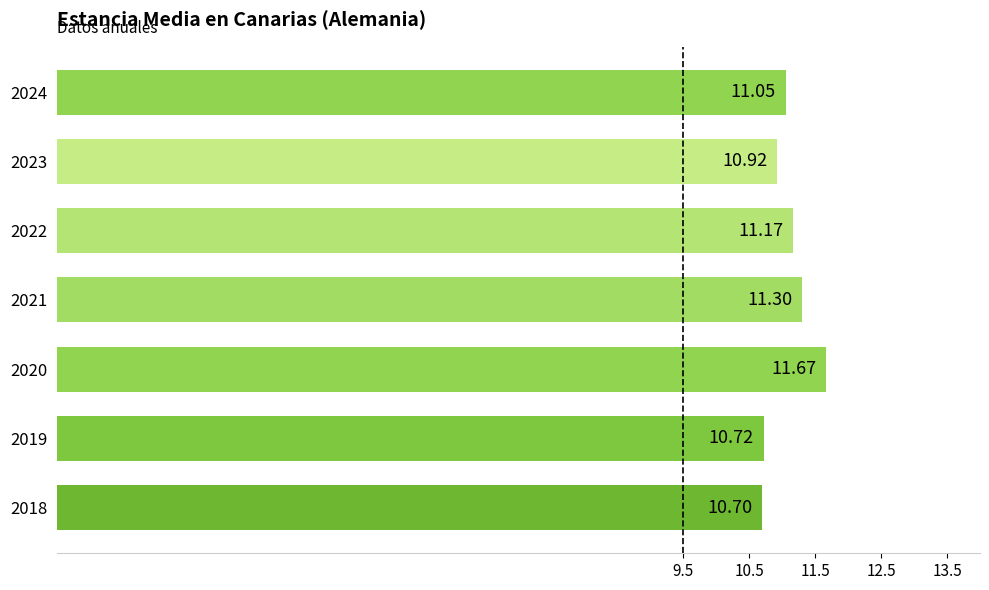

List the labels in order of value, smallest first.

2018, 2019, 2023, 2024, 2022, 2021, 2020